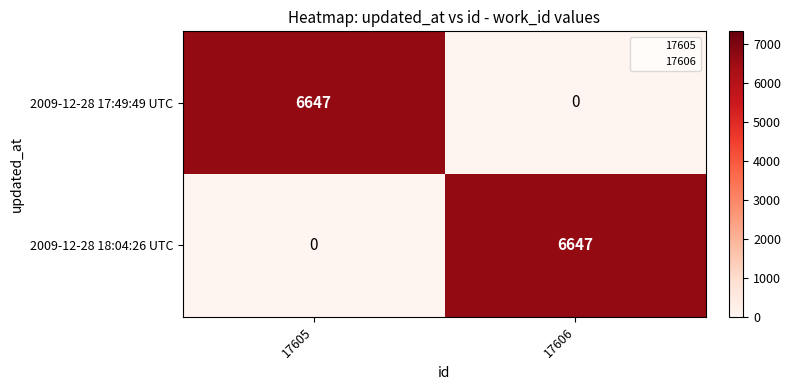

What value does the 2009-12-28 17:49:49 UTC series have at 17605, to the nearest 50?

6650